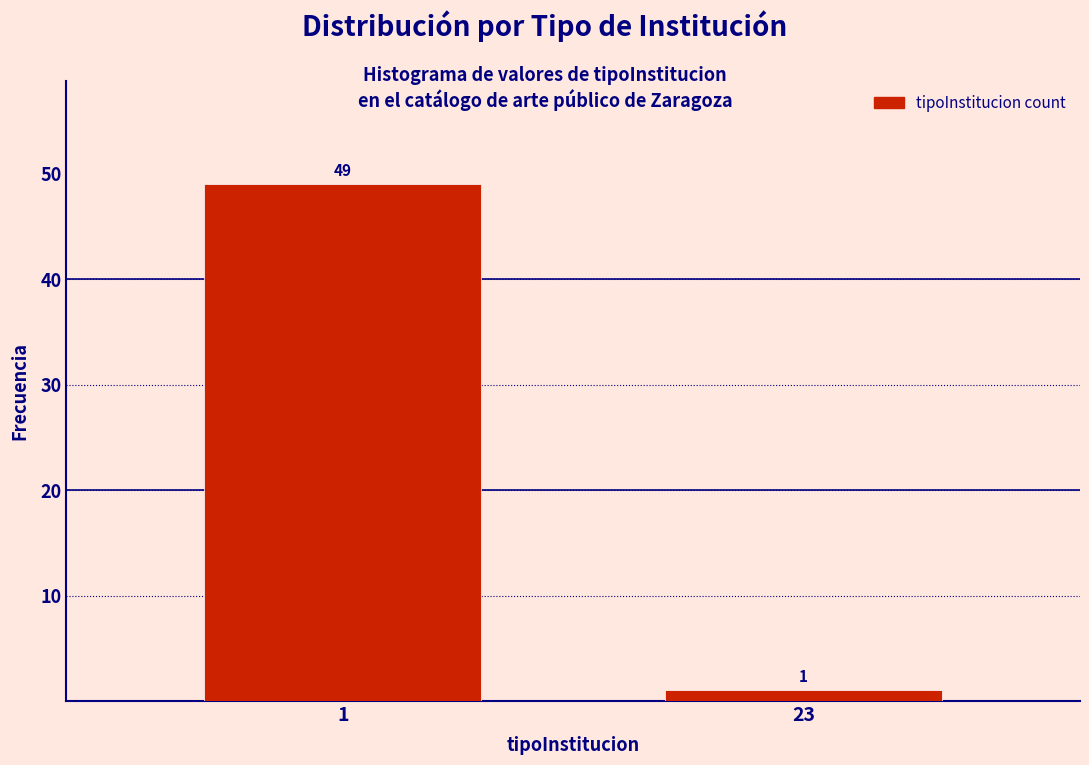

Reading left to right, transcribe all the data shown in this chart.

1=49	23=1